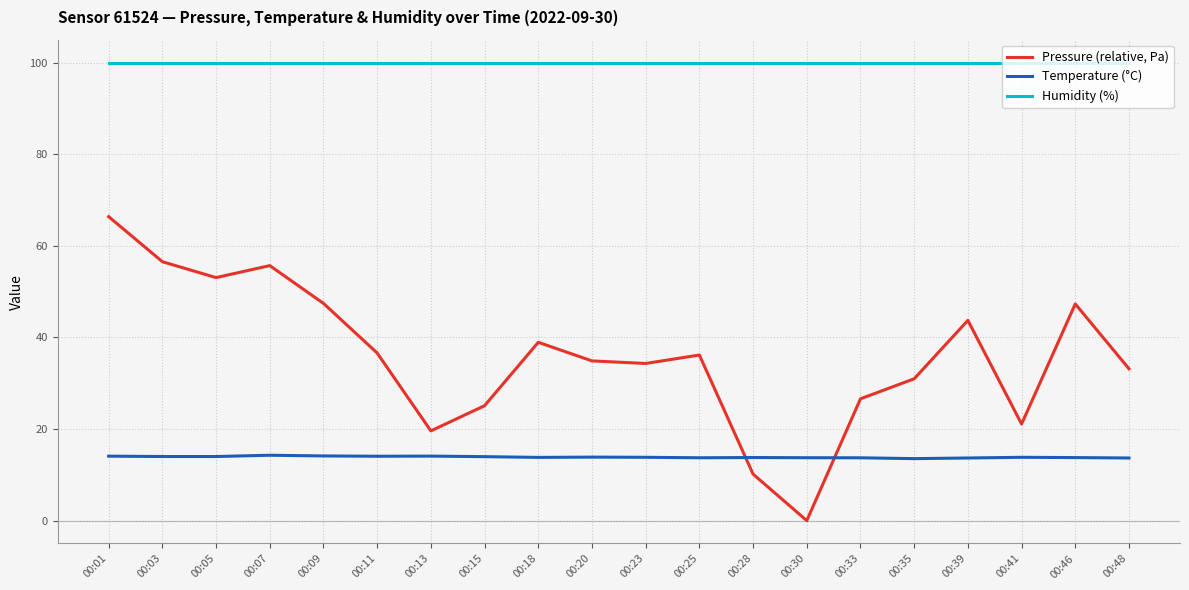

Rank the series by their maximum value, from highest to lowest.

Humidity (%), Pressure (relative, Pa), Temperature (°C)